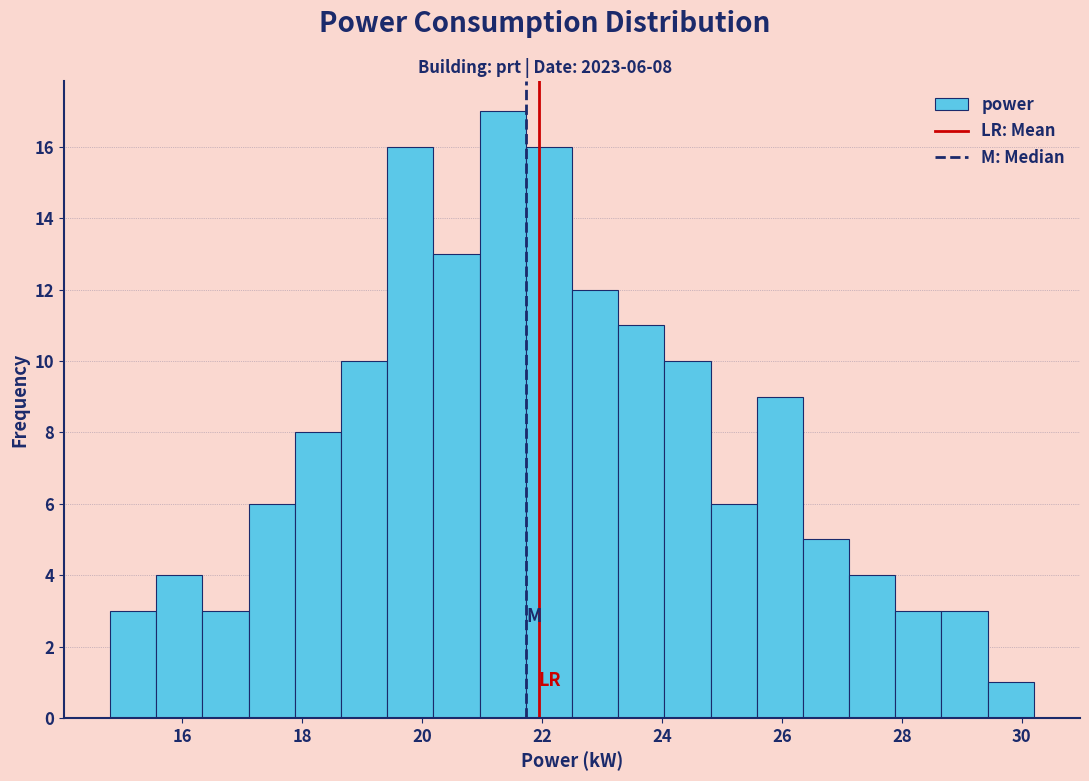

Read against the x-axis, roughly where is the centre of the tallest bar?

21.4